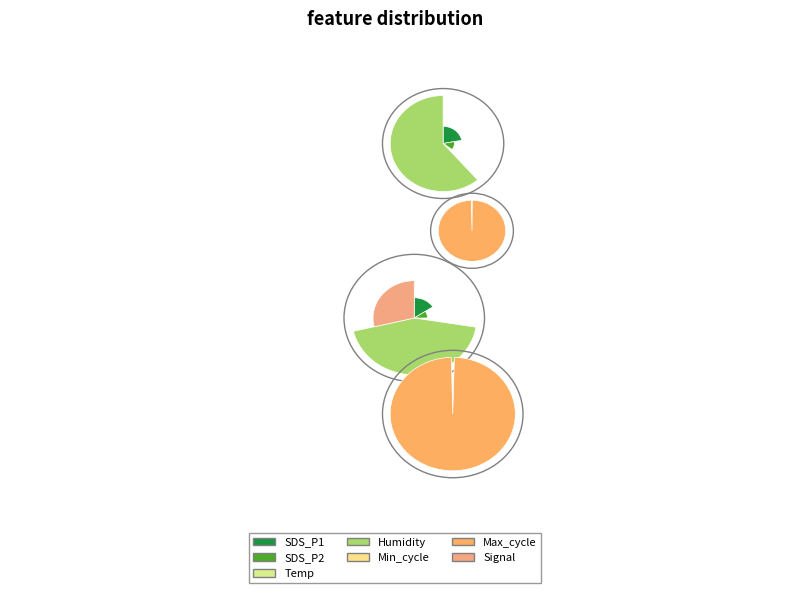

Does any single category account for the majority?

Yes